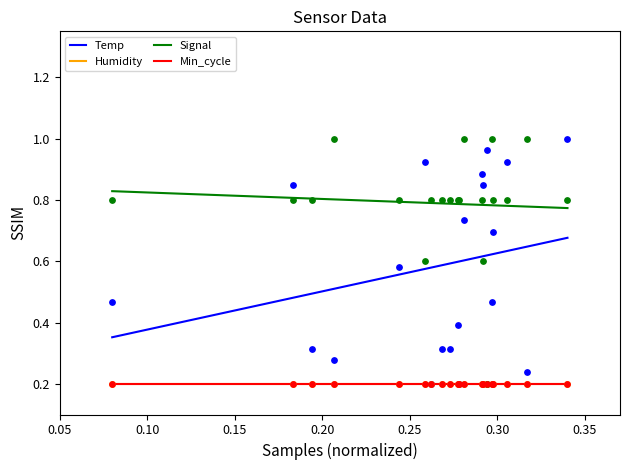

At how many categories does at least one series exceed 0?

20